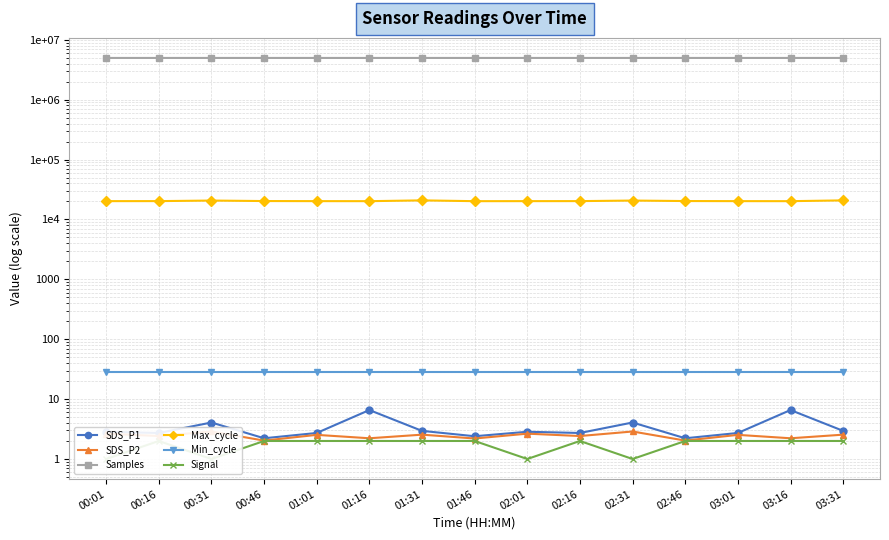

The SDS_P2 series shows 1.3 at 02:16. True or false?

False